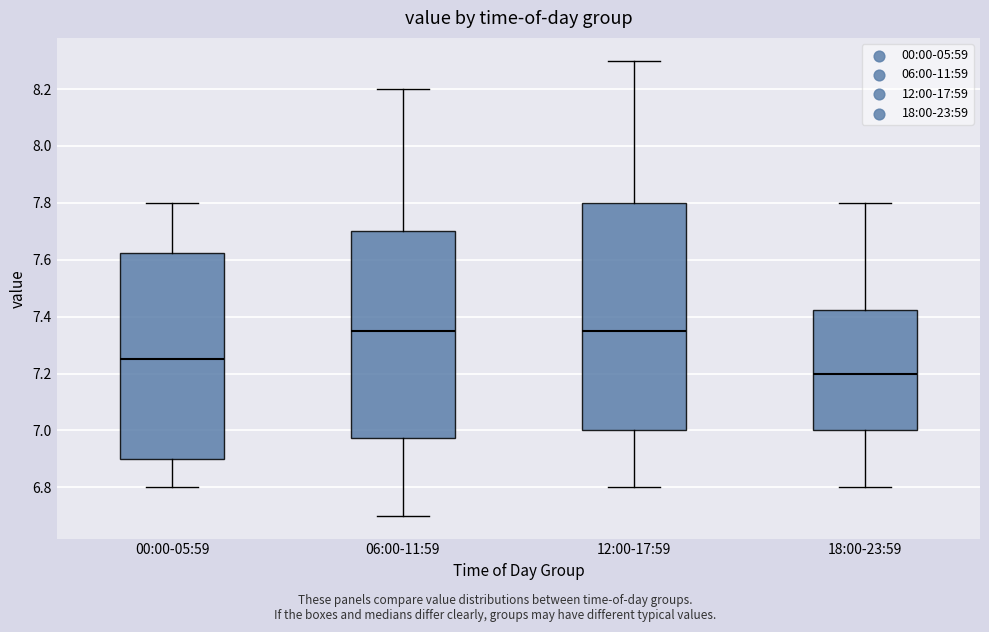

Where does the median line of the box for 00:00-05:59 sit on the y-axis? The values are not printed on the chart, so give them approximately, as read against the axis.

7.26